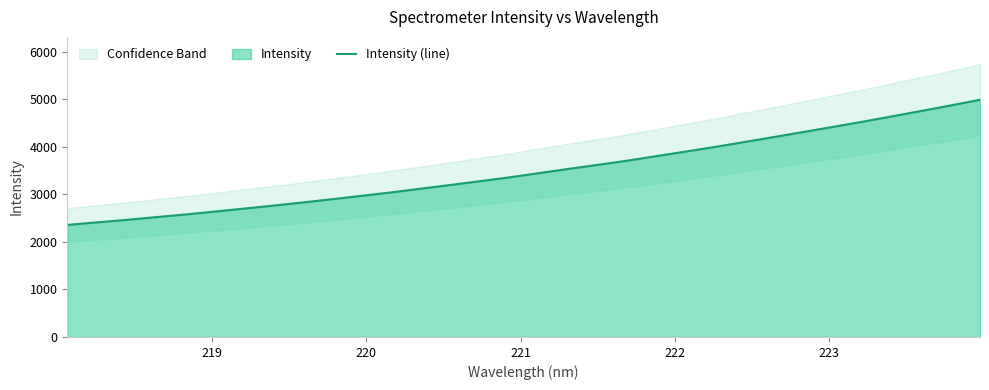

What is the lowest value of the Intensity (line) series?

2358.2